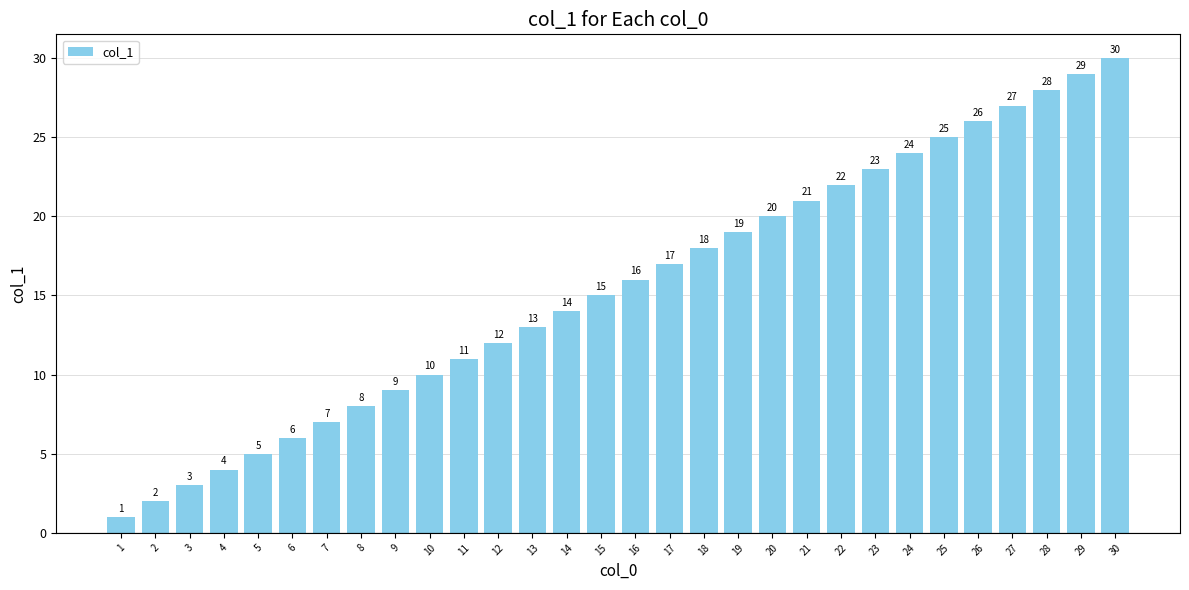

What is the greatest value displayed?

30